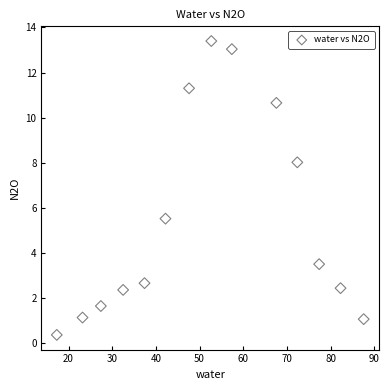

What Y value in the scatter plot is closest to 6?

5.5